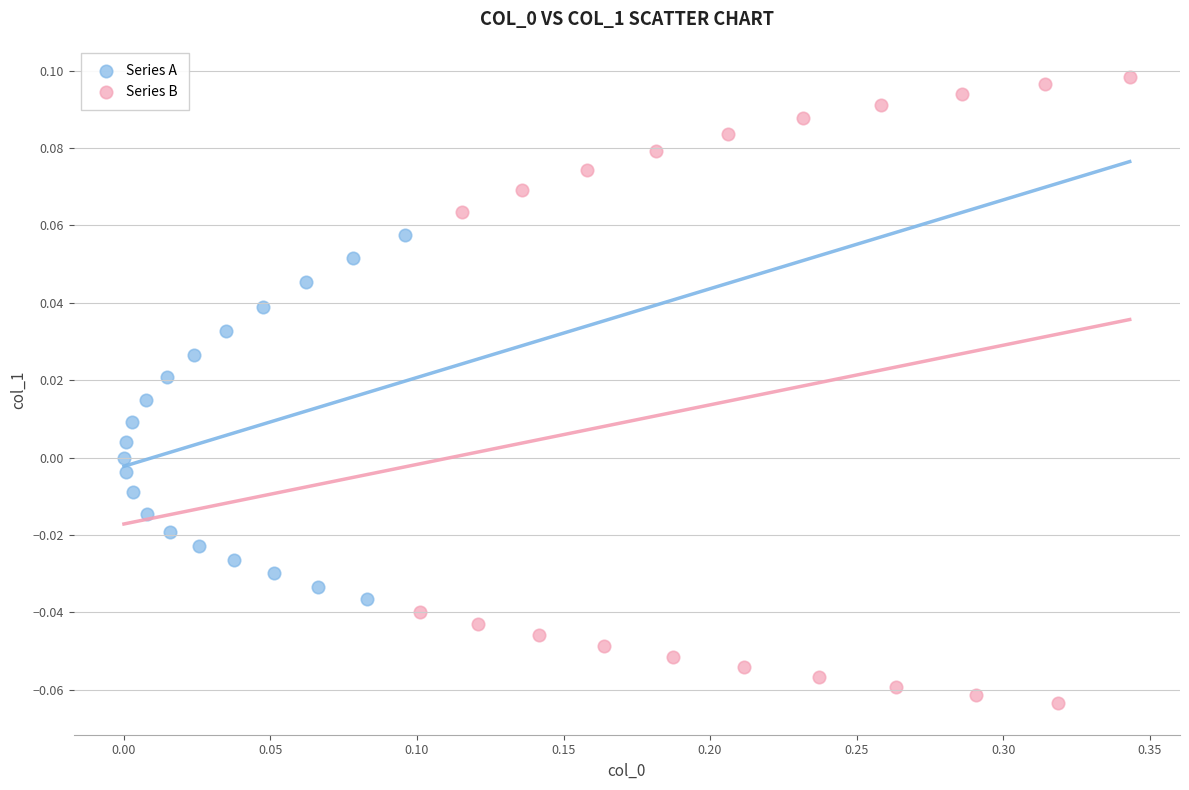

Which series reaches the minimum Y coordinate?

Series B